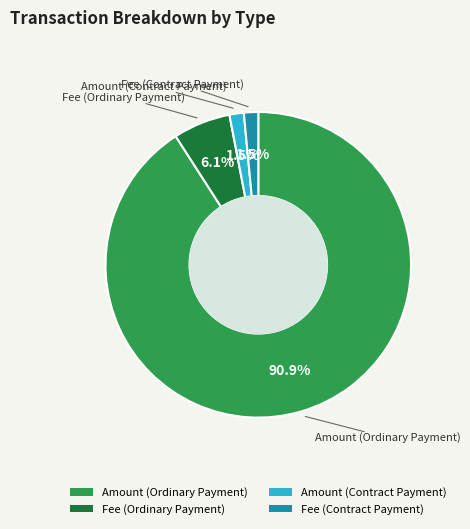

Between Amount (Ordinary Payment) and Fee (Ordinary Payment), which is larger?

Amount (Ordinary Payment)